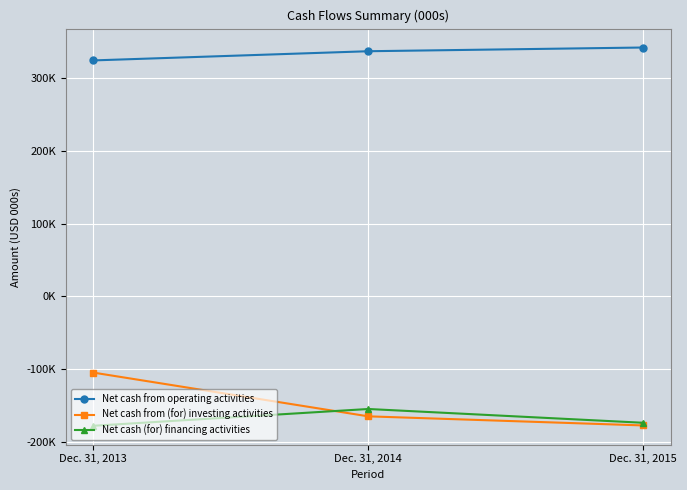

What are all the series names shown in the legend?

Net cash from operating activities, Net cash from (for) investing activities, Net cash (for) financing activities